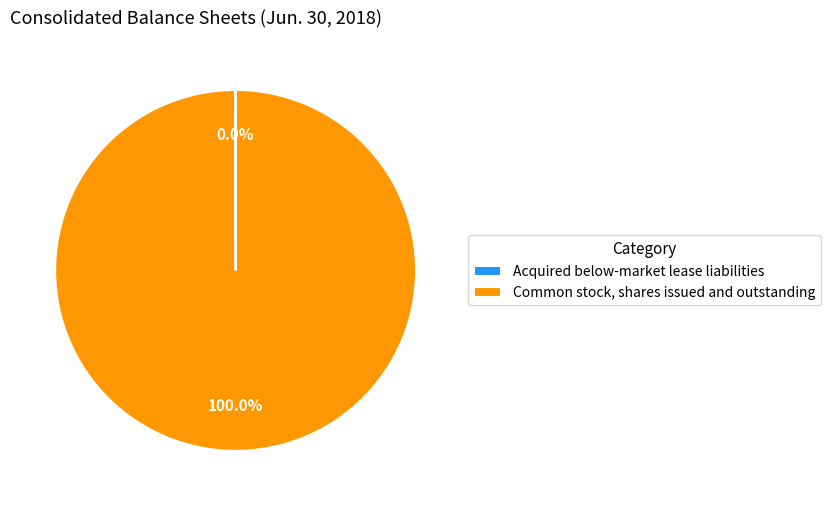

Is there a majority slice in this chart?

Yes